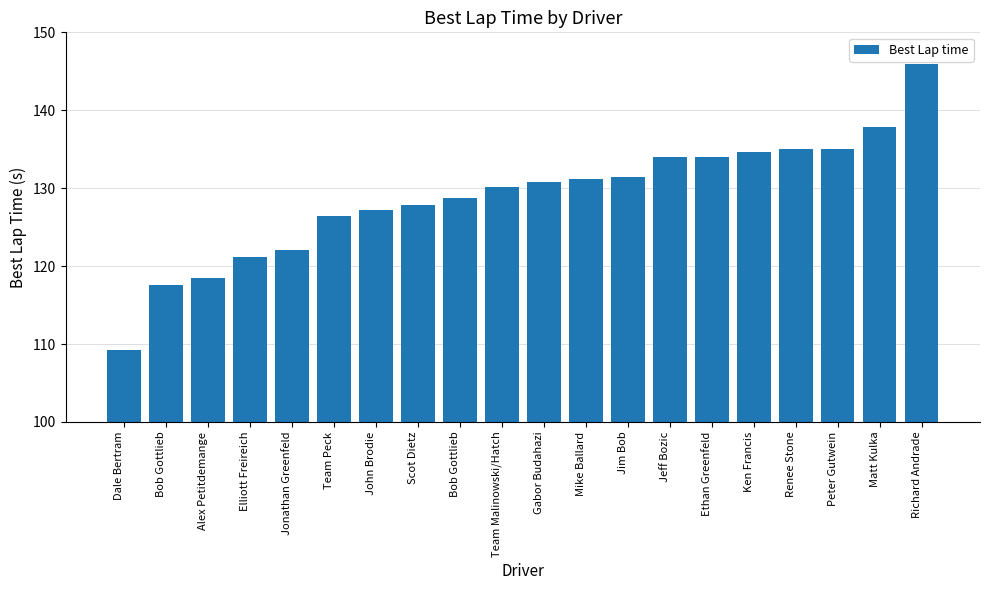

What is the change in value from Team Malinowski/Hatch to Matt Kulka?

+7.6